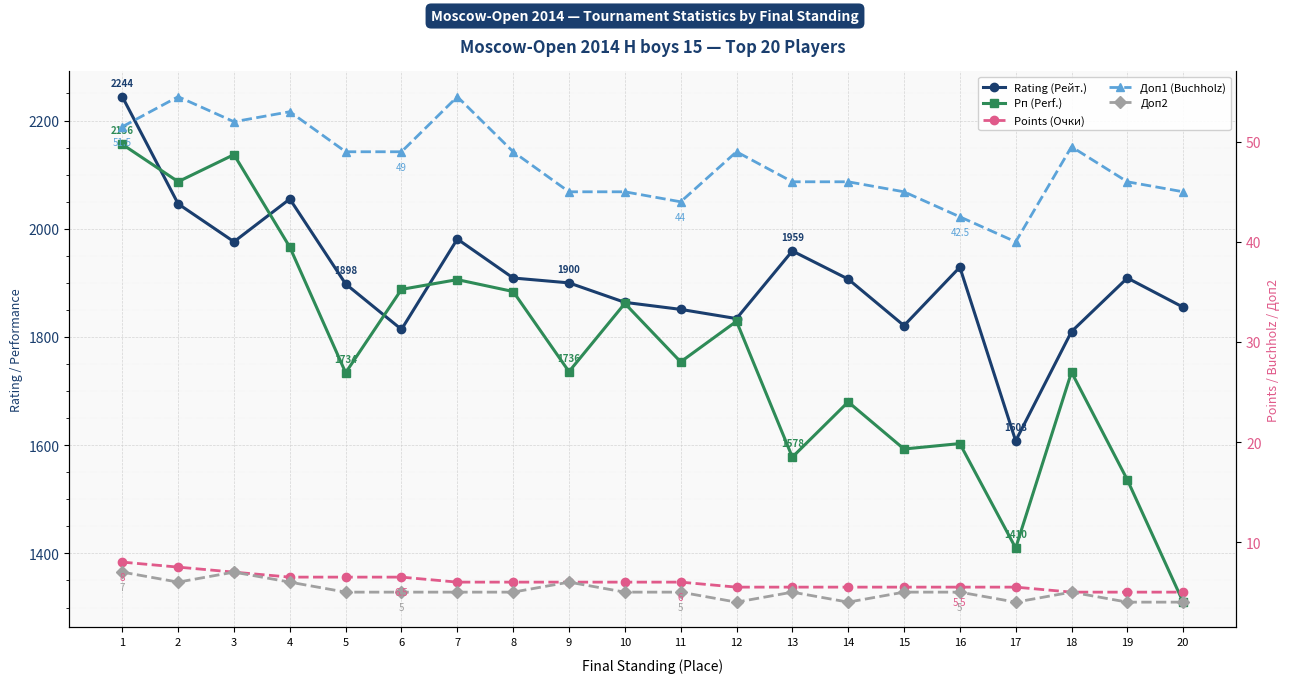

Between 2 and 3, which series saw the biggest shift?

Rating (Рейт.)